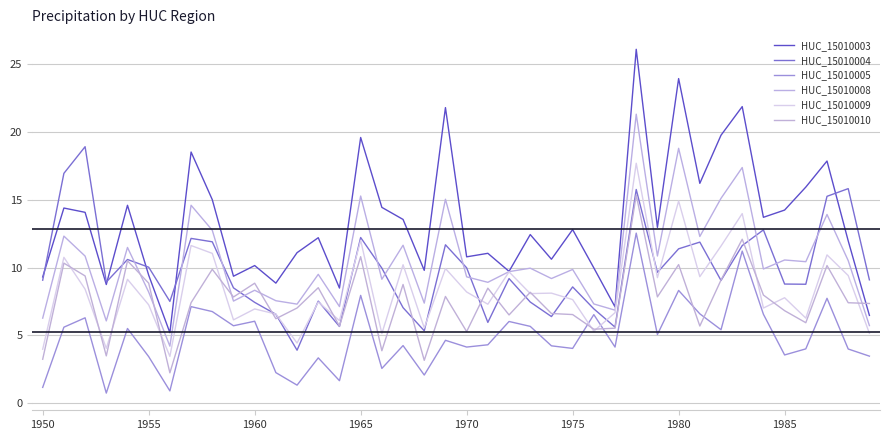

True or false: HUC_15010009 and HUC_15010005 cross at least once.

True